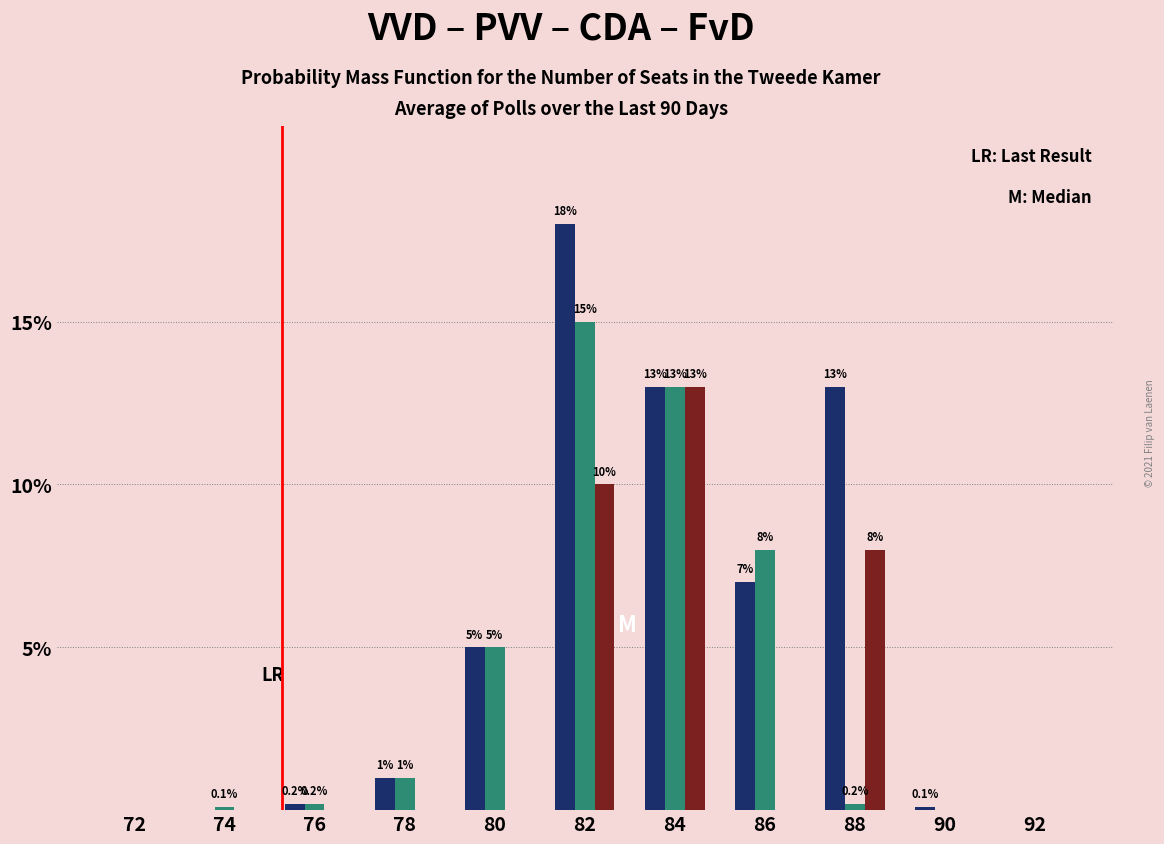

What is the greatest value displayed?

18.0